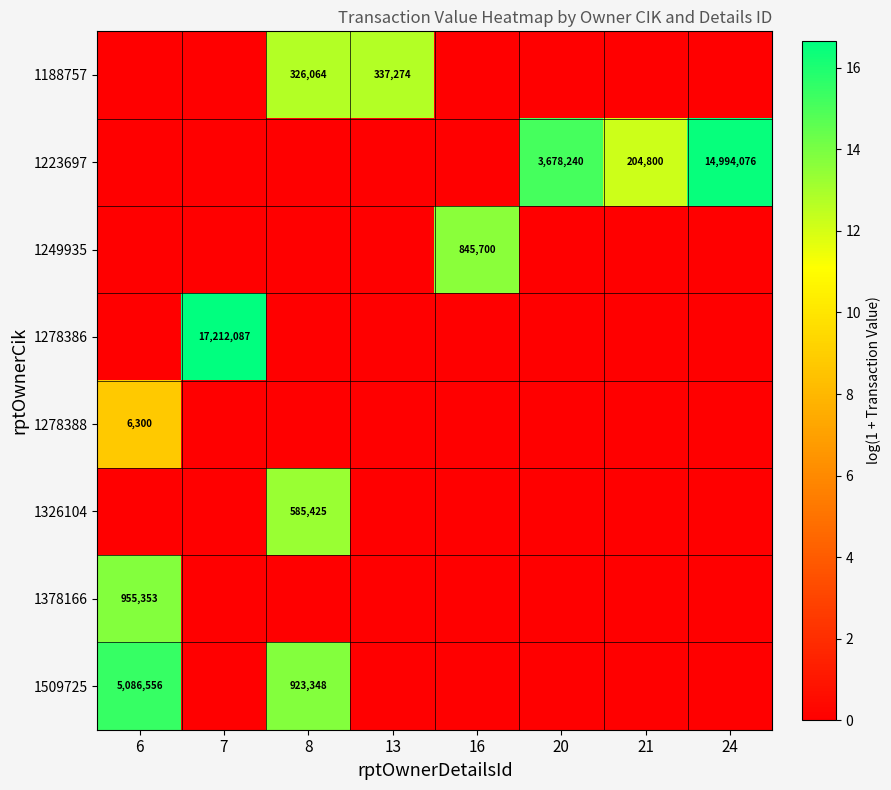

What is the sum of all 1326104 values?

13.3